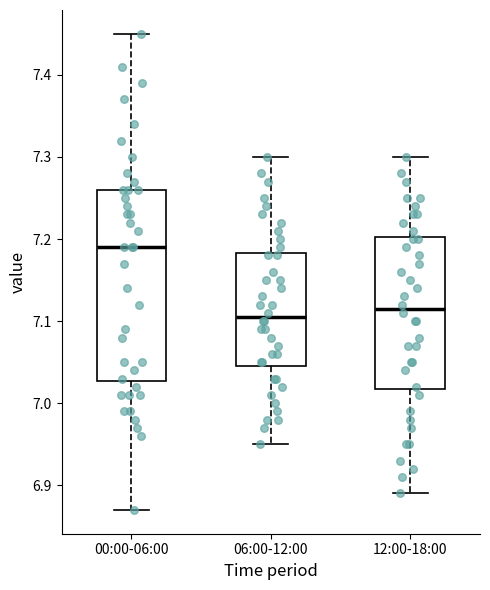

Where does the median line of the box for 06:00-12:00 sit on the y-axis? The values are not printed on the chart, so give them approximately, as read against the axis.

7.11